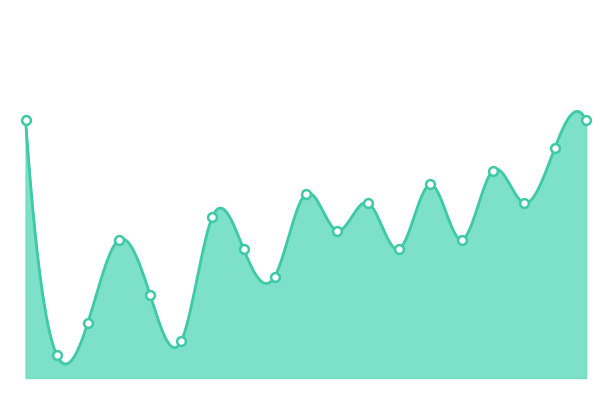

Which has a higher value, 7 or 10?

7